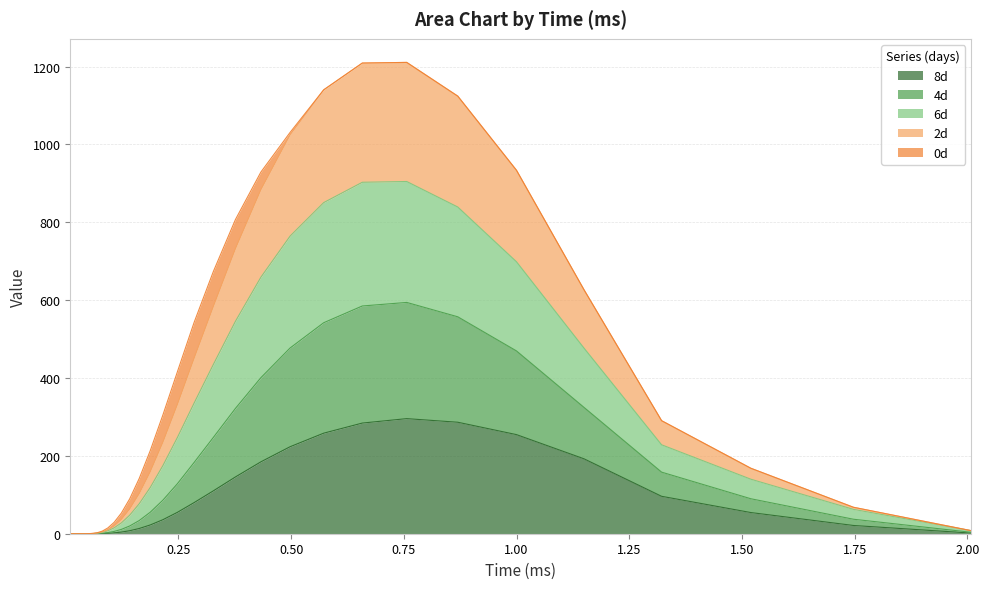

Is it true that 8d equals 22.5 at 0.18738?

True